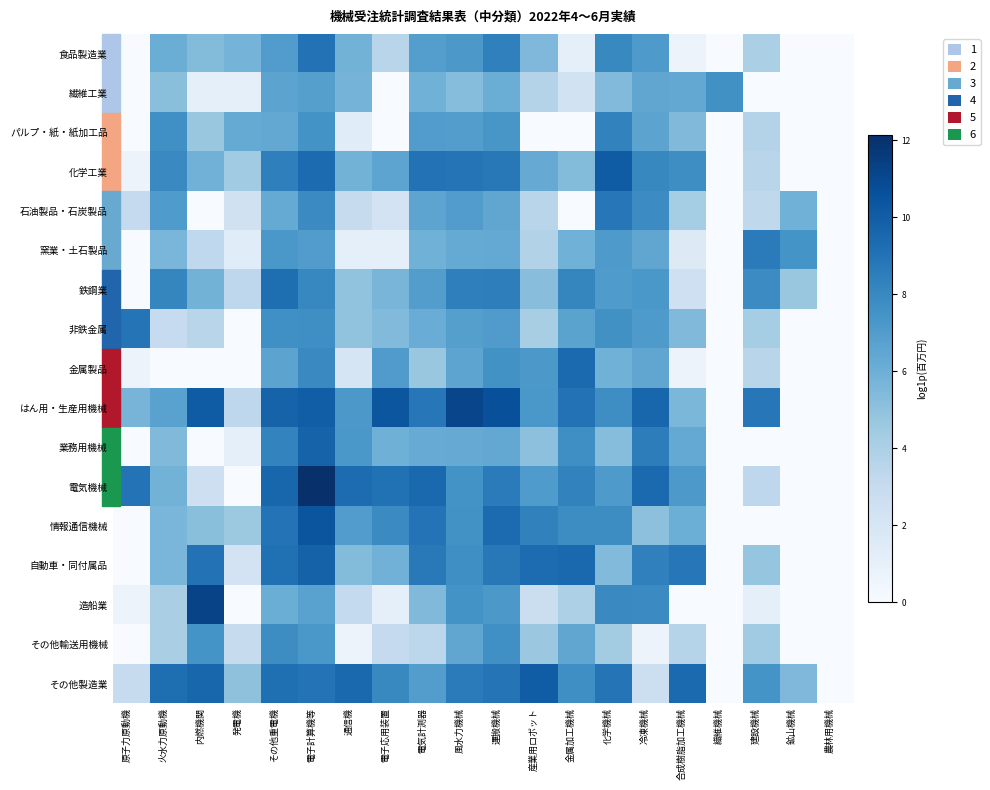

Rank the series at 通信機 from highest to lowest value.

その他製造業, 電気機械, 業務用機械, はん用・生産用機械, 情報通信機械, 化学工業, 食品製造業, 繊維工業, 自動車・同付属品, 非鉄金属, 鉄鋼業, 造船業, 石油製品・石炭製品, 金属製品, パルプ・紙・紙加工品, 窯業・土石製品, その他輸送用機械